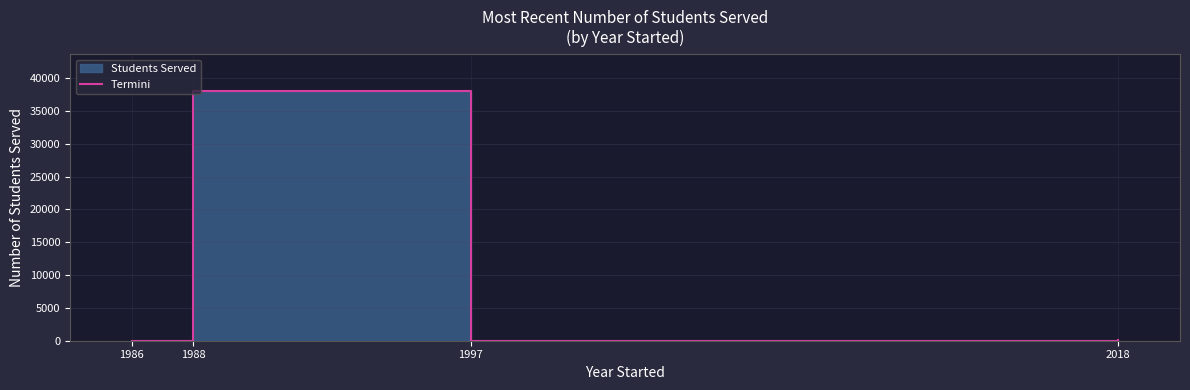

At which label does the data first exceed 146?

1988